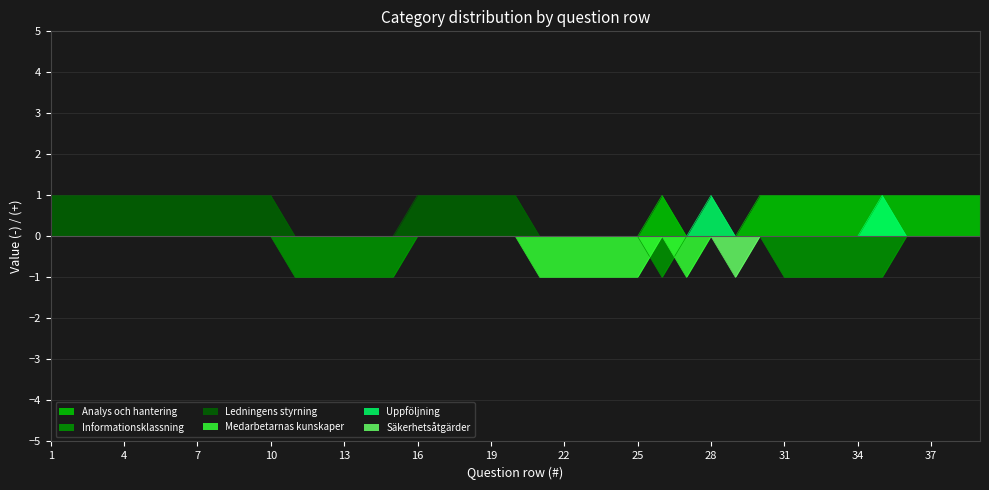

How many interior local valleys does the Säkerhetsåtgärder series have?

1